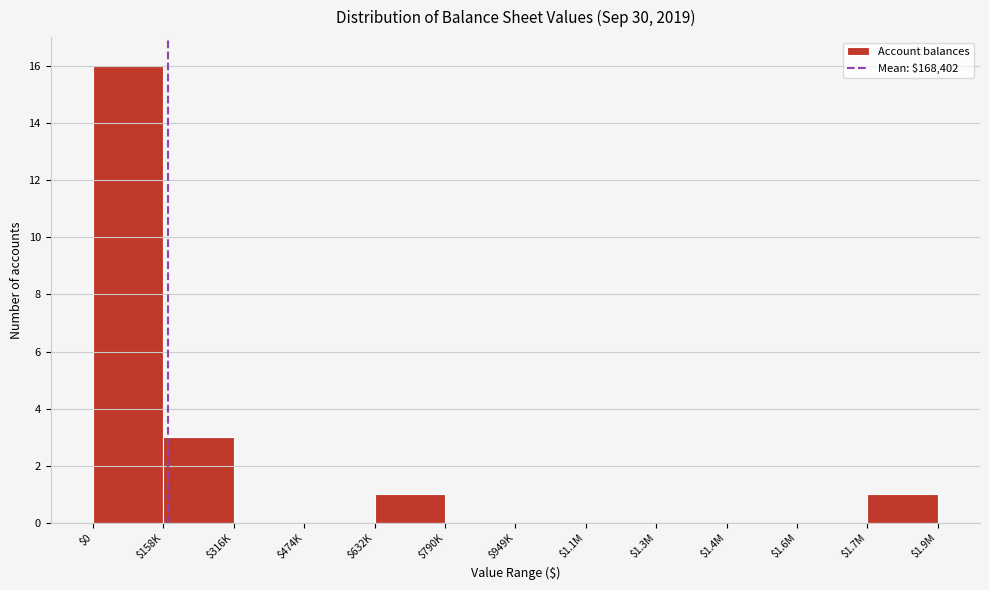

Is it true that the value at $1.3M is 0?

True